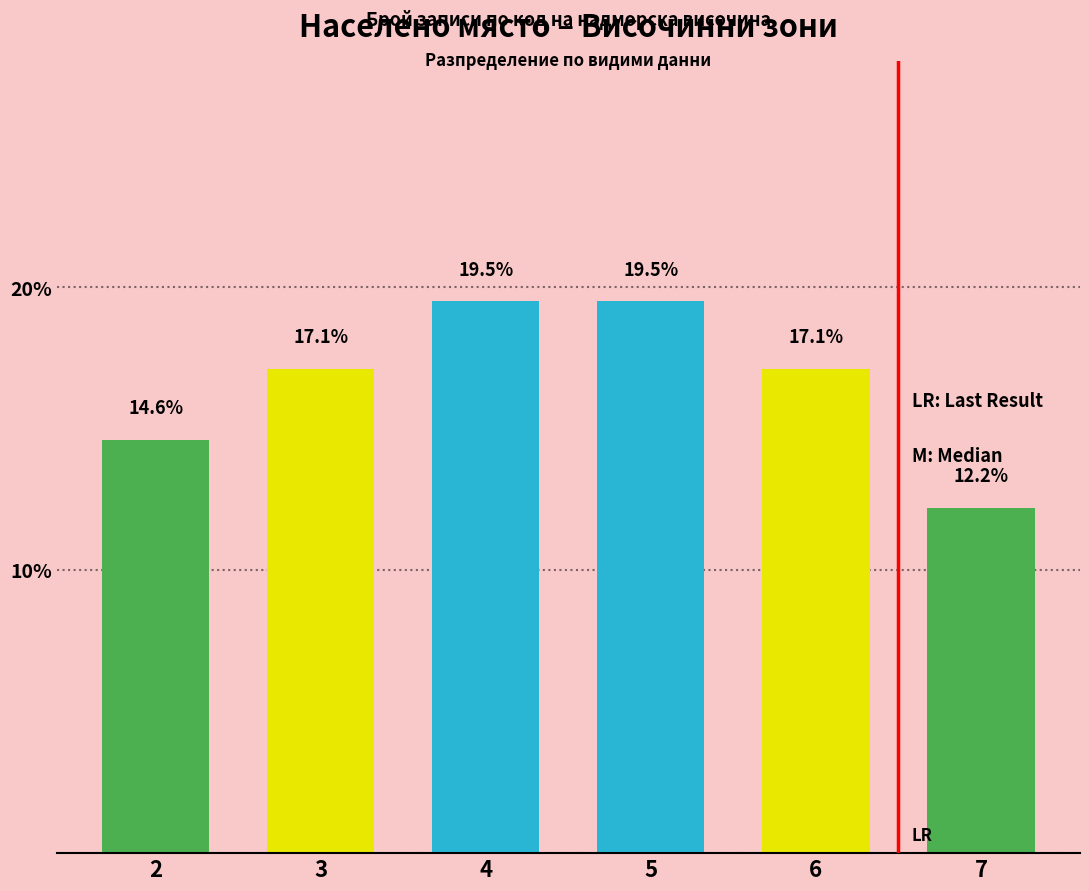

What is the value of the 5th bar from the left?

17.1